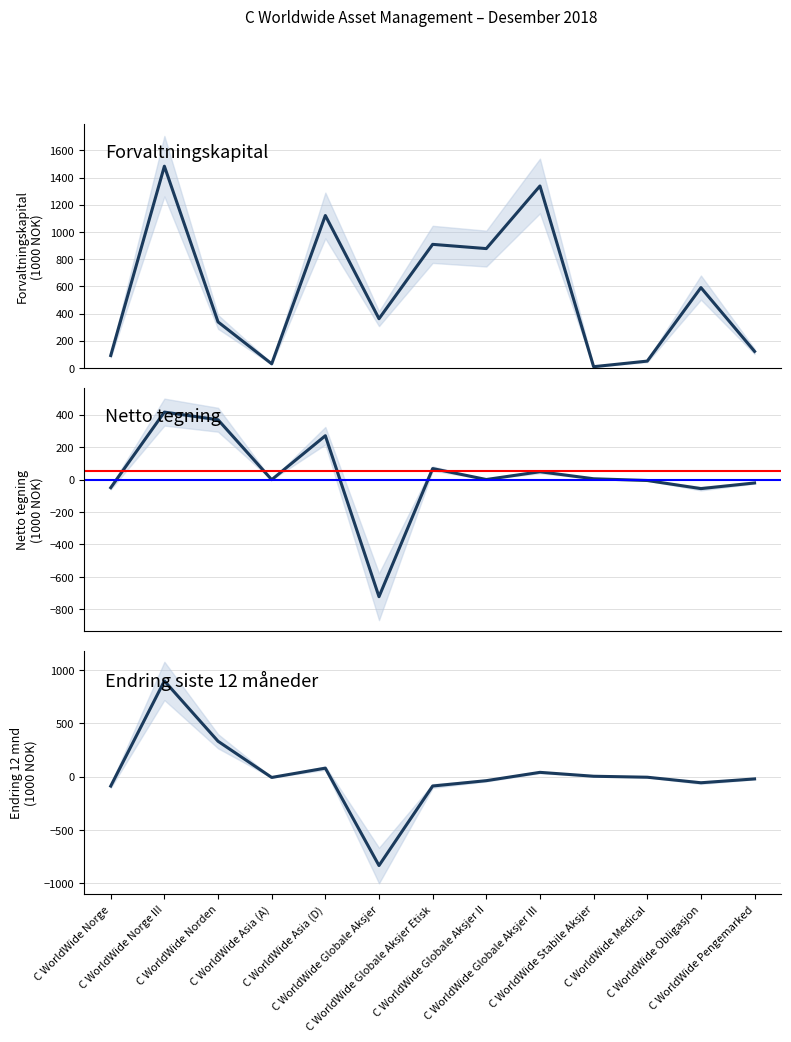

At which label is Netto tegning closest to -153?

C WorldWide Obligasjon